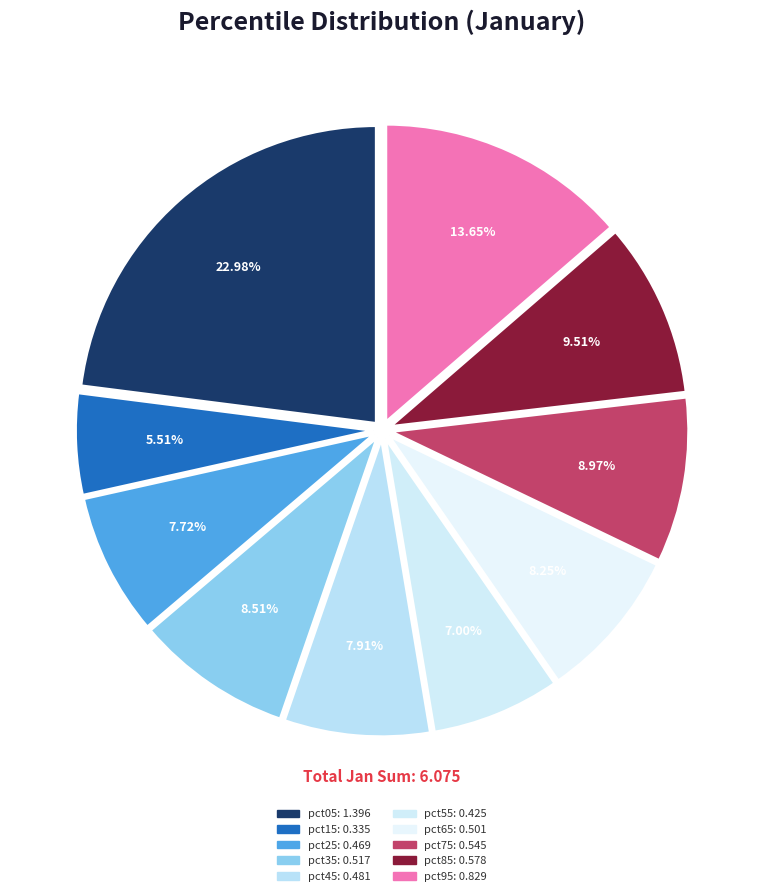

Rank the categories by value from highest to lowest.

pct05, pct95, pct85, pct75, pct35, pct65, pct45, pct25, pct55, pct15